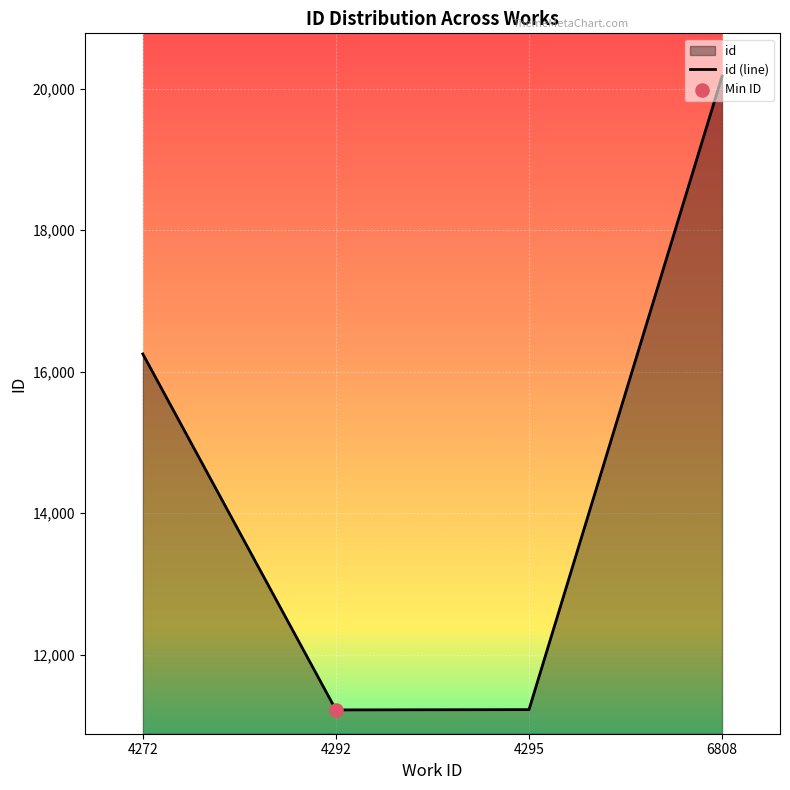

Which has a higher value, 4295 or 4292?

4295